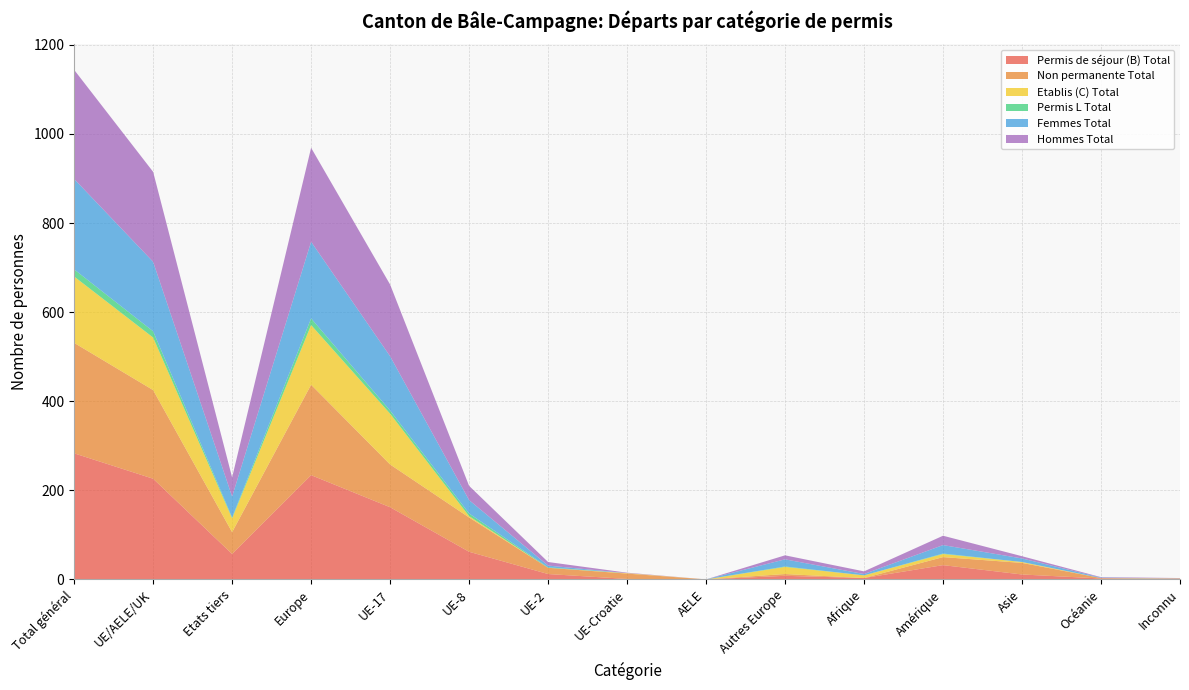

Reading left to right, transcribe all the data shown in this chart.

Permis de séjour (B) Total: 283	226	57	234	162	62	12	1	0	8	3	32	11	2	1
Non permanente Total: 248	199	49	203	96	77	14	12	0	4	0	18	26	1	0
Etablis (C) Total: 149	118	31	134	114	3	0	1	0	16	6	7	2	0	1
Permis L Total: 16	14	2	15	7	6	1	0	0	1	0	1	0	0	0
Femmes Total: 203	156	47	172	122	30	4	0	0	16	3	19	8	1	0
Hommes Total: 245	202	43	211	161	32	8	1	0	9	6	21	5	1	1